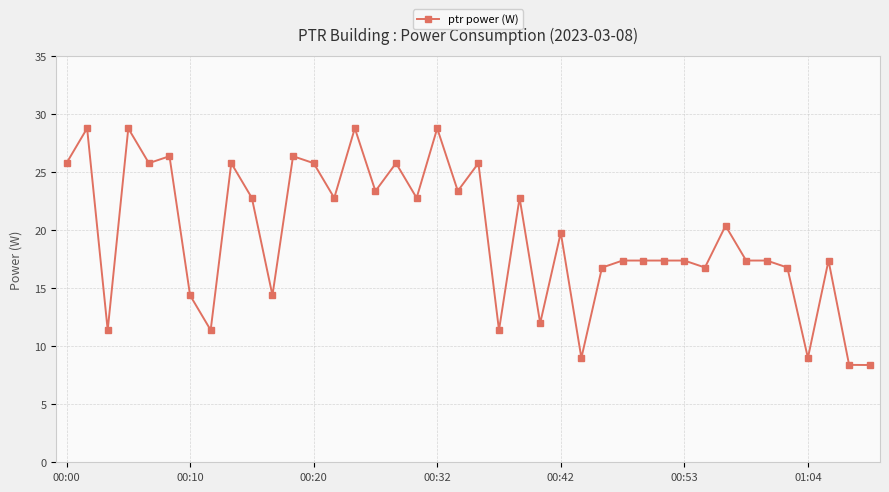

How many categories are shown in the chart?

40